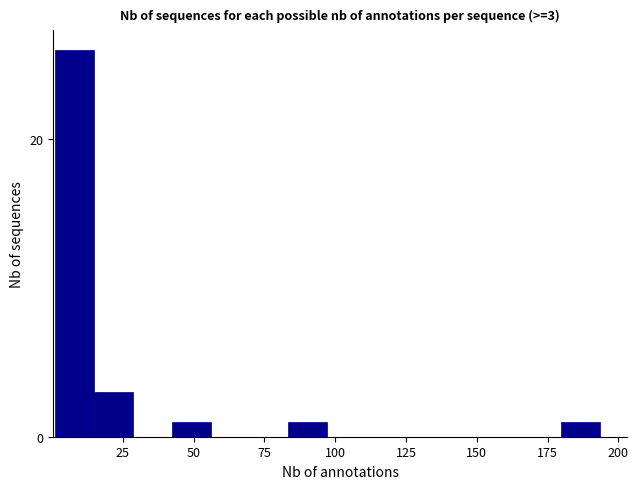

Read against the x-axis, roughly where is the centre of the tallest bar?

10